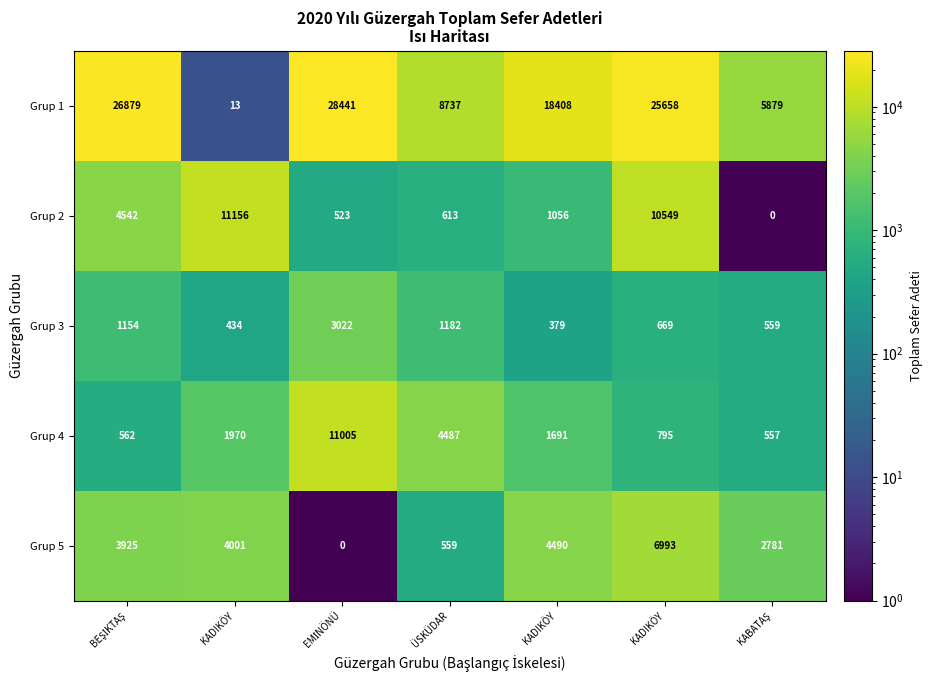

How many values in the Grup 3 series are below 669?

3